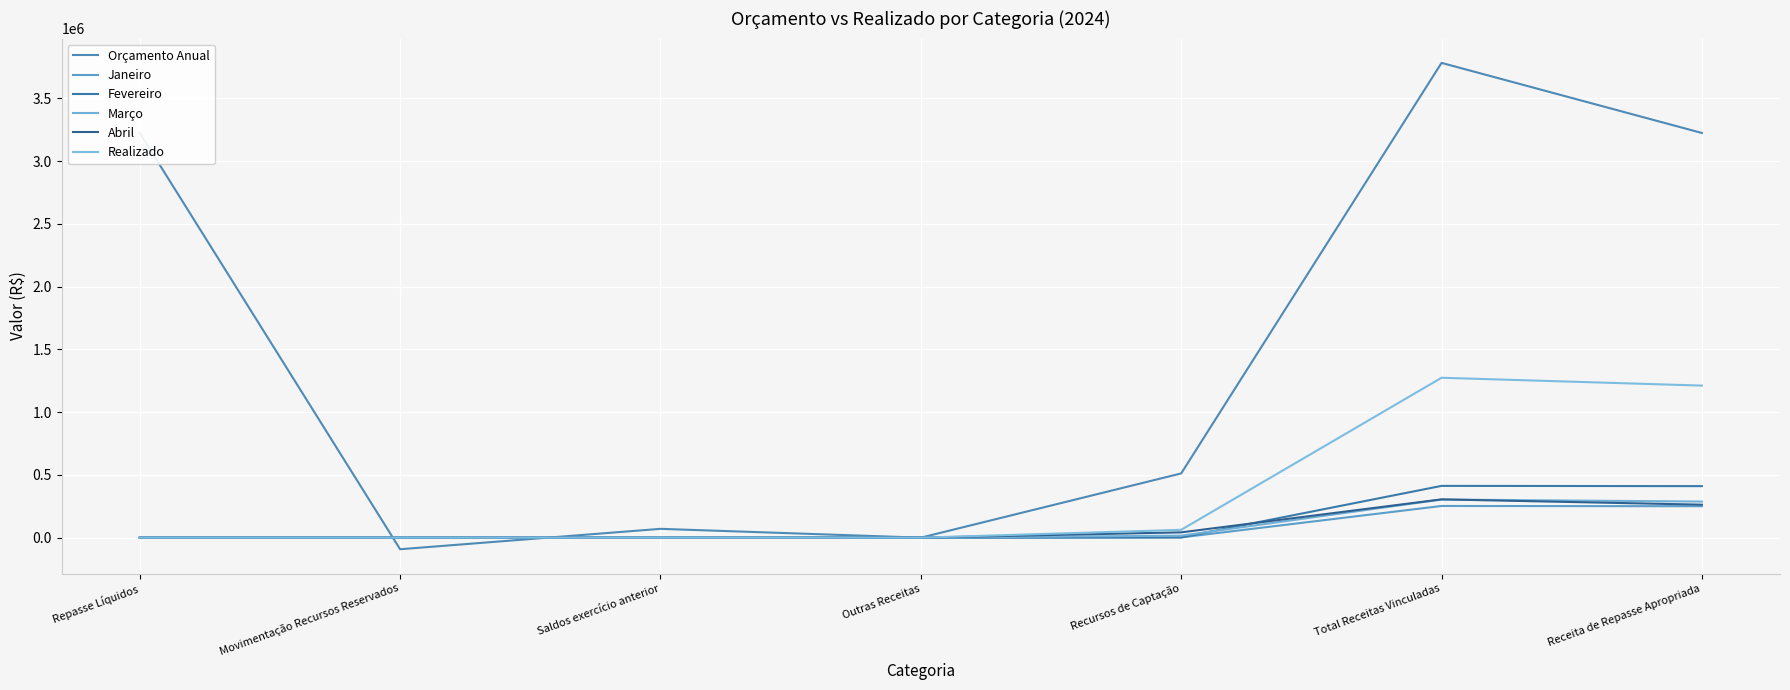

True or false: Fevereiro and Janeiro cross at least once.

False